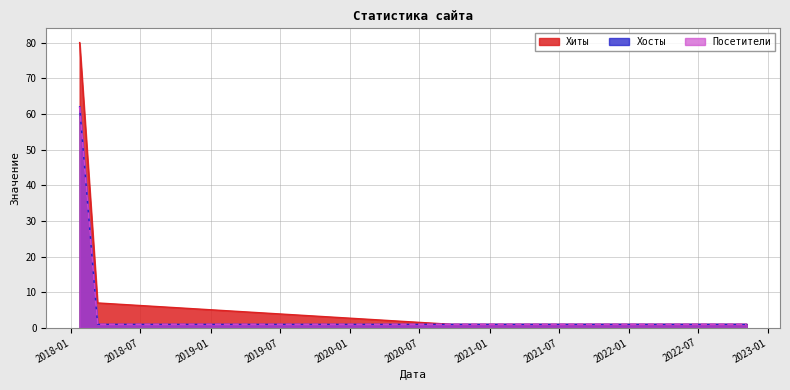

What position from the right is 2022-11-05?

1